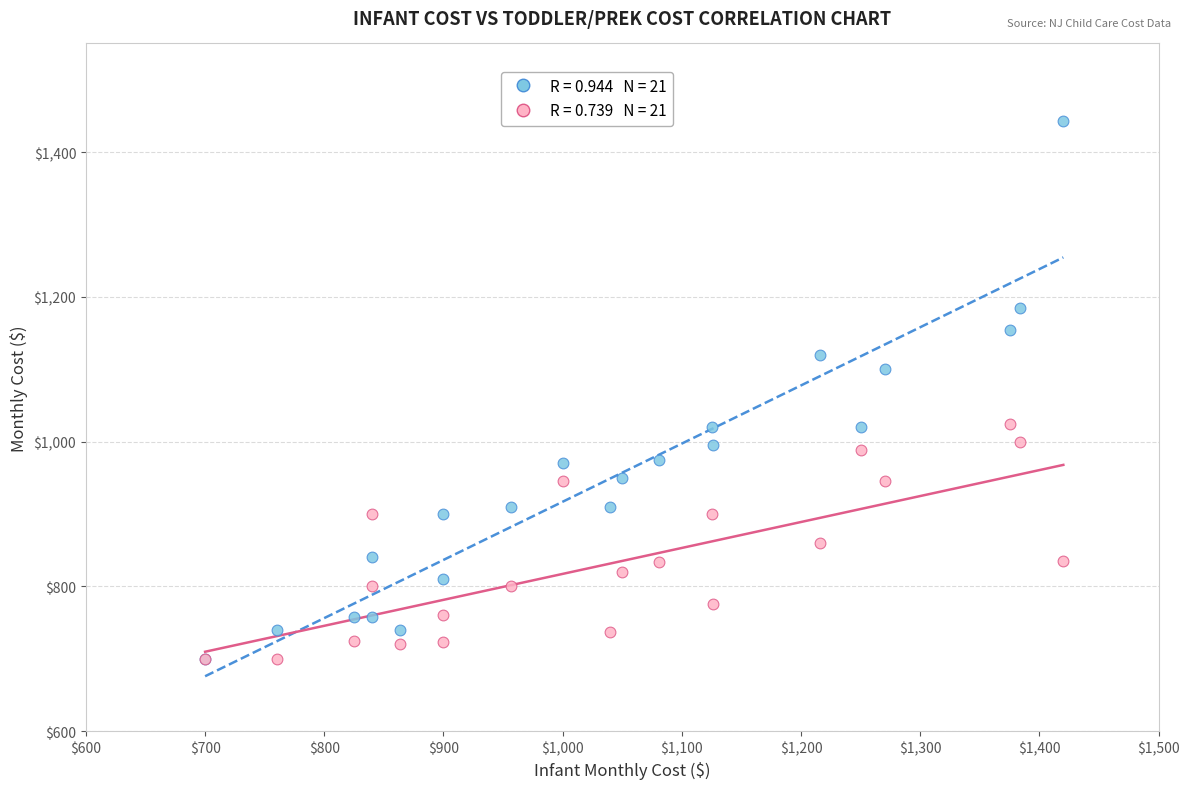

Across all series, what Y value is closest to 1071?

1100.0